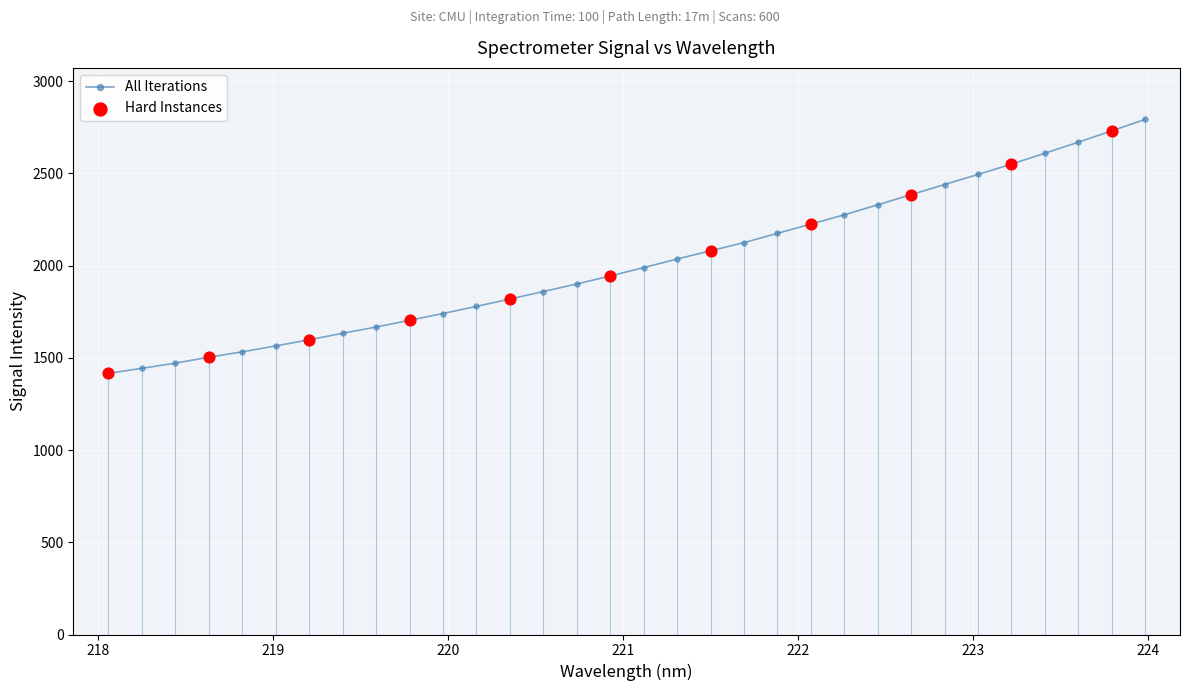

What is the value of the 7th point from the left?

1598.0